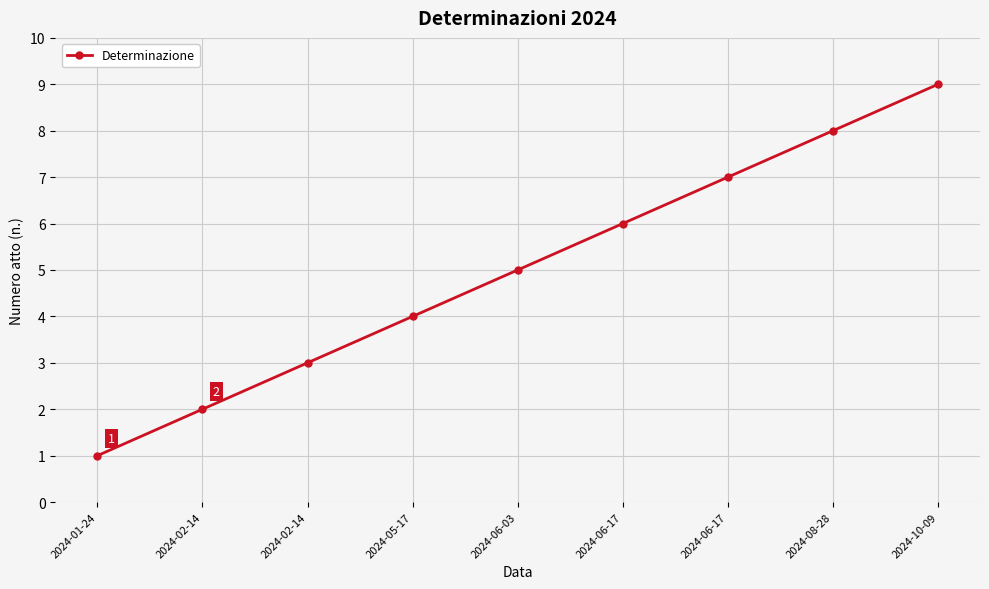

Where is the data nearest to the value 5?

2024-06-03